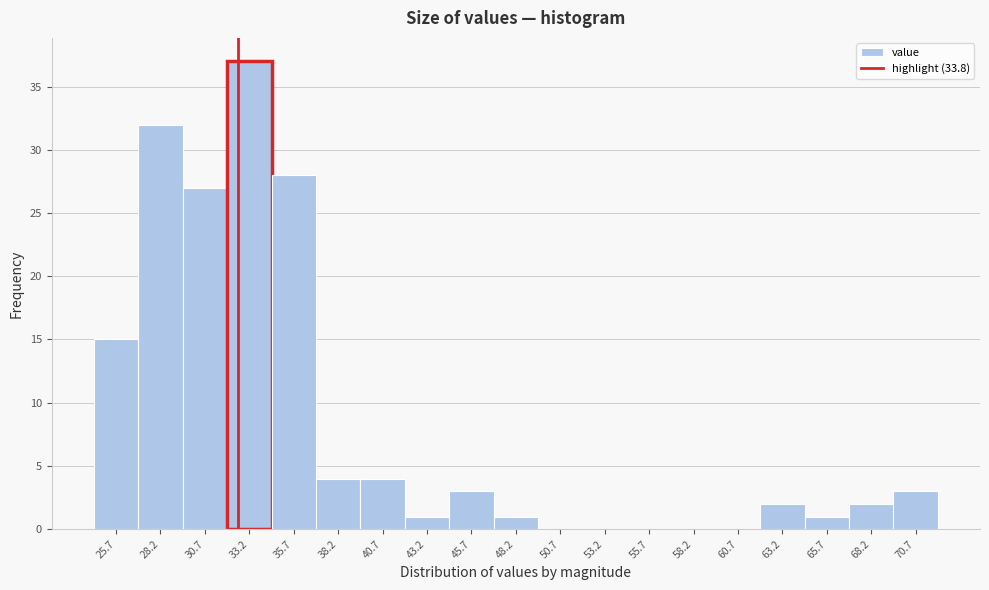

Reading left to right, list all the values displayed in this chart.

25.7=15	28.2=32	30.7=27	33.2=37	35.7=28	38.2=4	40.7=4	43.2=1	45.7=3	48.2=1	50.7=0	53.2=0	55.7=0	58.2=0	60.7=0	63.2=2	65.7=1	68.2=2	70.7=3